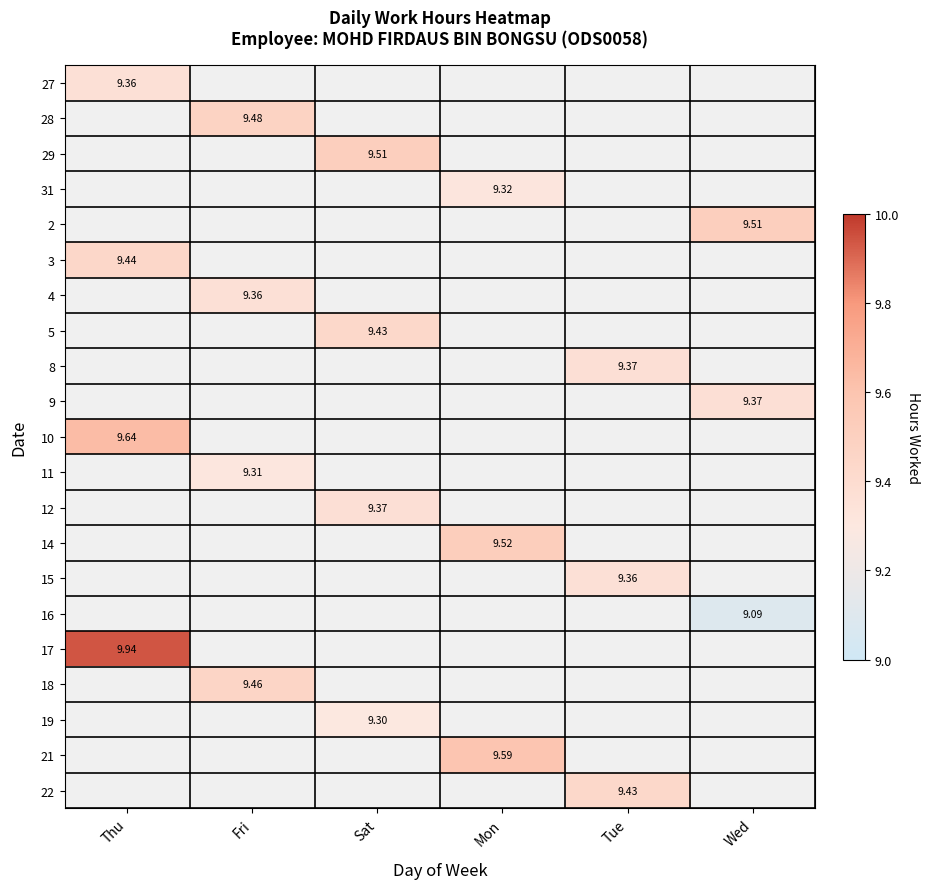

At which label does 10 reach its minimum?

Thu